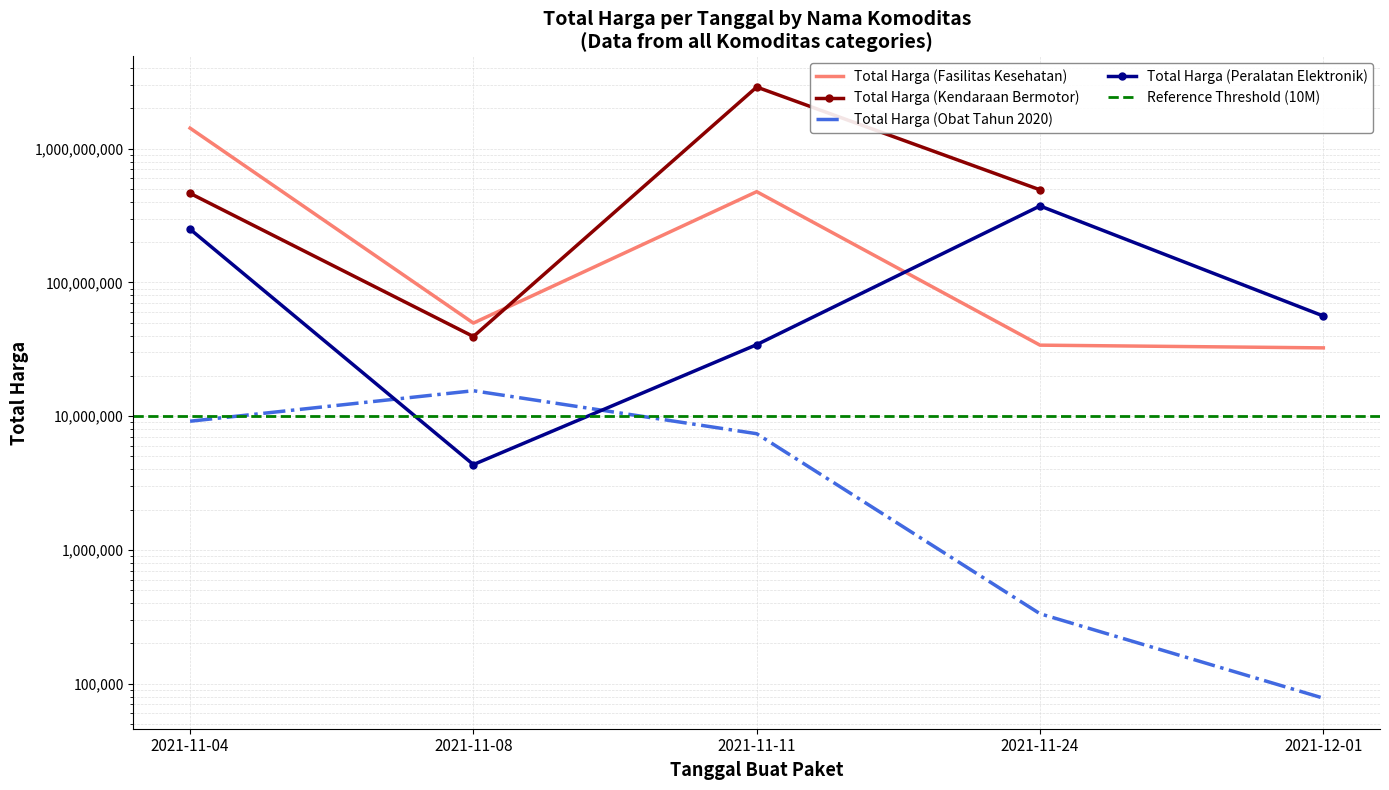

What is the label of the 4th point from the left?

2021-11-24